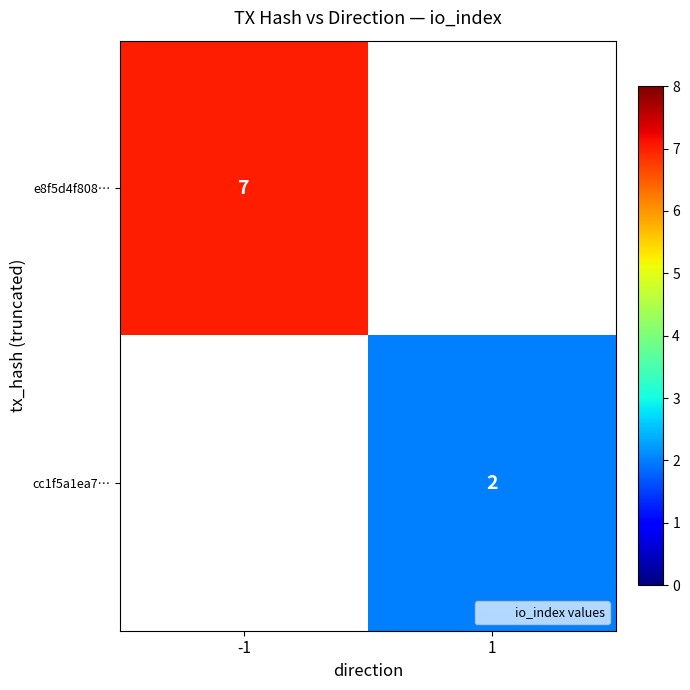

True or false: e8f5d4f808… has a value of 7 at -1.

True